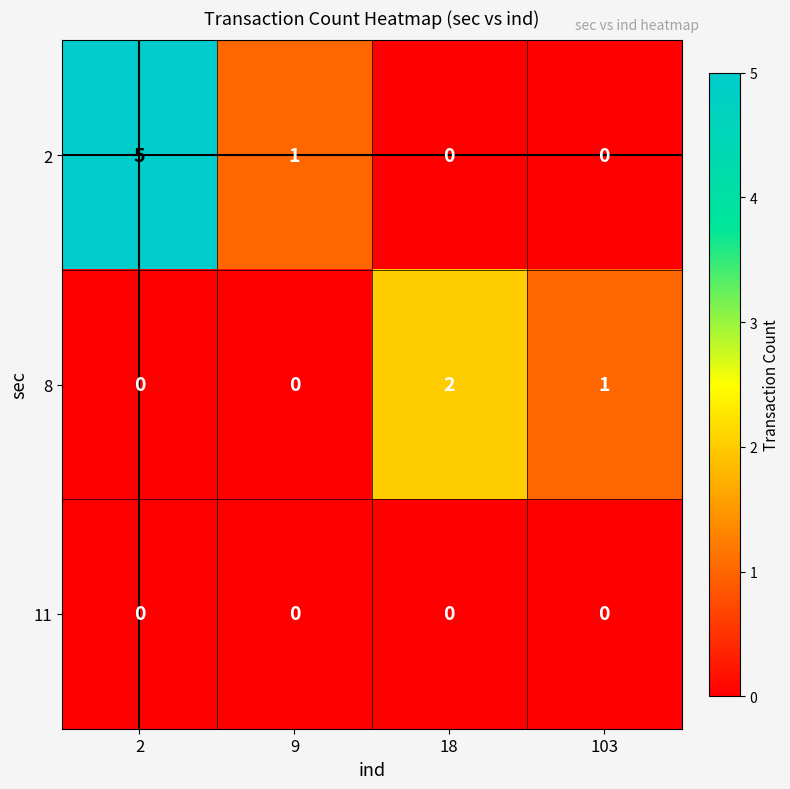

The value of 8 at 9 is 0. True or false?

True